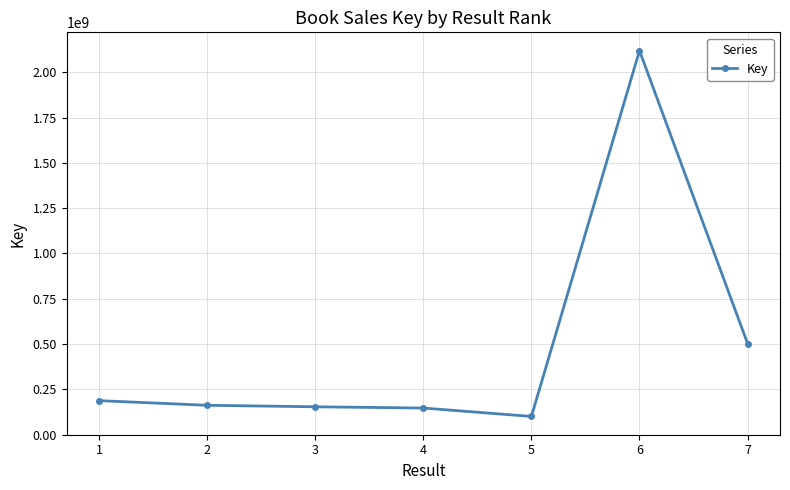

What is the sum of all values?

3373725096